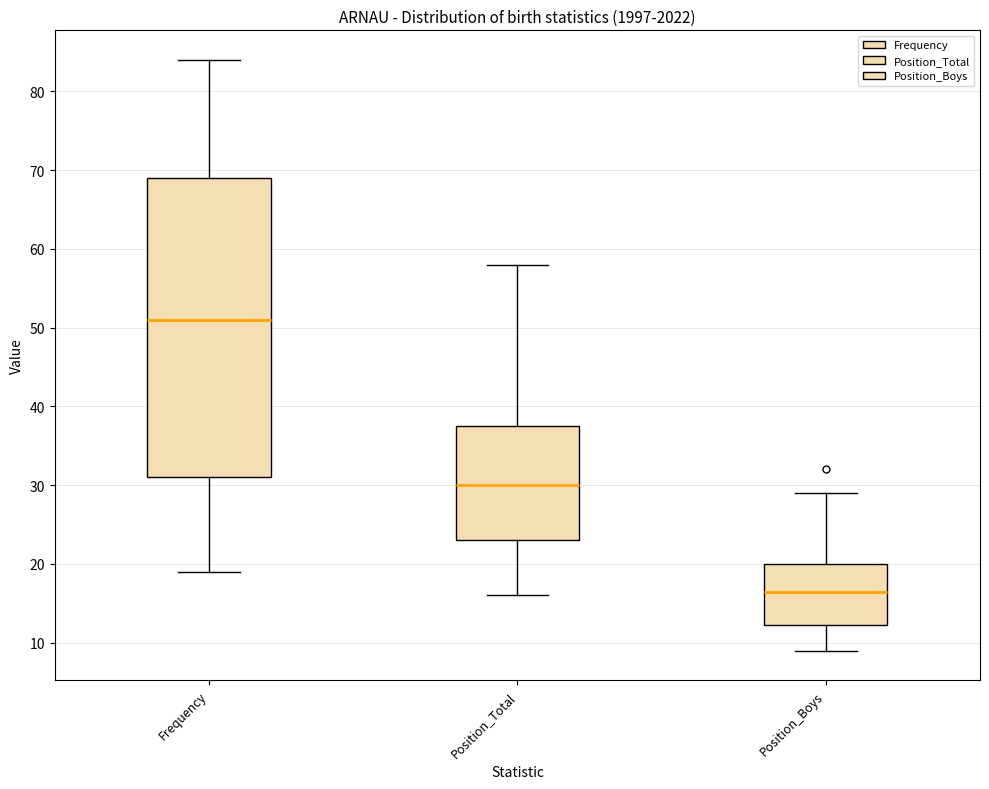

Where is the upper edge of the box for Position_Boys on the y-axis? The values are not printed on the chart, so give them approximately, as read against the axis.

20